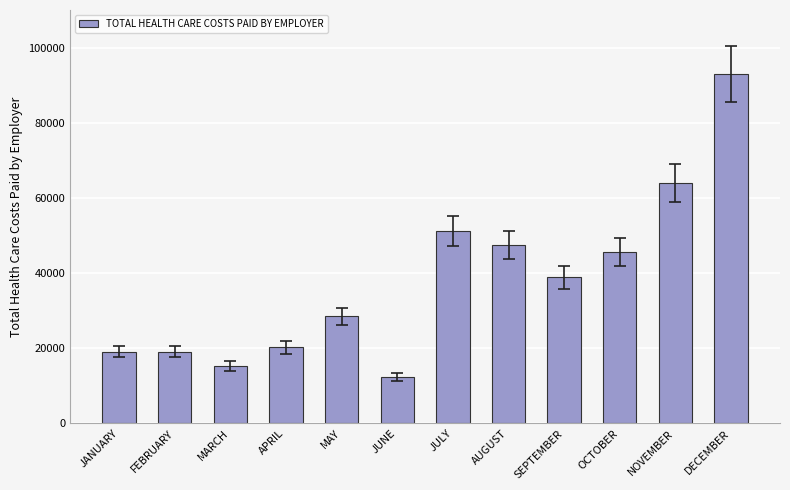

What is the change in value from JULY to NOVEMBER?

+12705